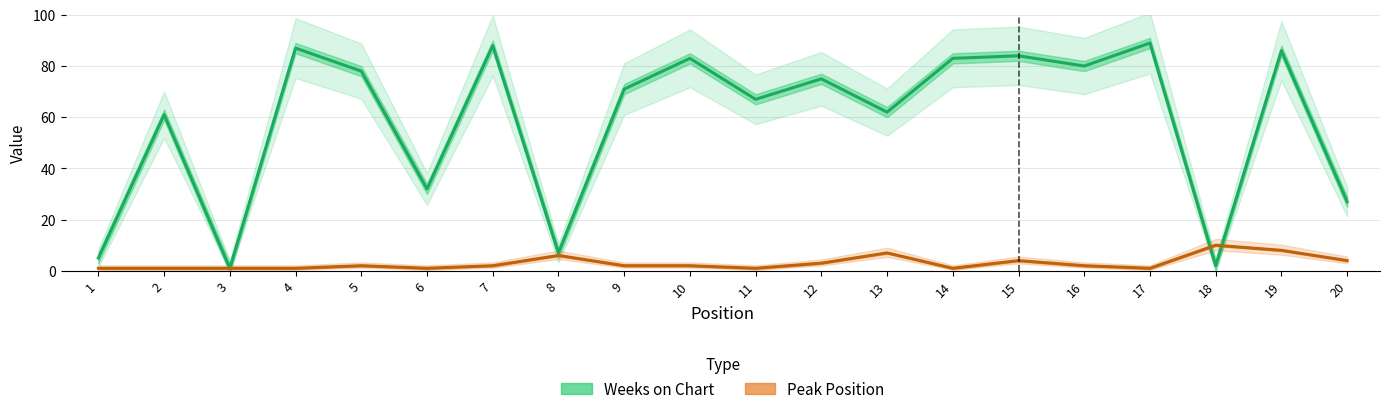

How many distinct data groups are displayed?

2